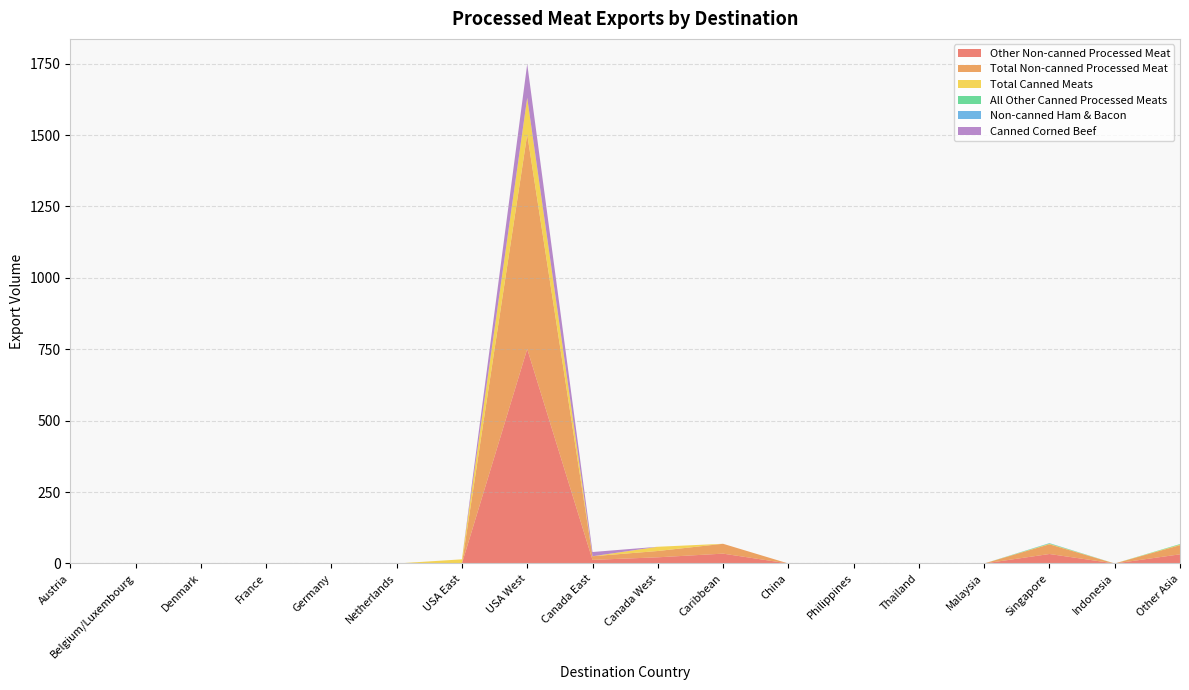

Reading left to right, list all the values displayed in this chart.

Other Non-canned Processed Meat: Austria=0.0	Belgium/Luxembourg=0.0	Denmark=0.0	France=0.0	Germany=0.0	Netherlands=0.0	USA East=0.0	USA West=751.0	Canada East=12.6	Canada West=21.6	Caribbean=34.5	China=0.0	Philippines=0.2	Thailand=0.1	Malaysia=0.0	Singapore=33.2	Indonesia=0.0	Other Asia=32.1
Total Non-canned Processed Meat: Austria=0.0	Belgium/Luxembourg=0.0	Denmark=0.0	France=0.0	Germany=0.0	Netherlands=0.0	USA East=0.0	USA West=751.0	Canada East=12.6	Canada West=22.1	Caribbean=34.5	China=0.0	Philippines=0.2	Thailand=0.1	Malaysia=0.0	Singapore=34.0	Indonesia=0.0	Other Asia=32.1
Total Canned Meats: Austria=0.0	Belgium/Luxembourg=0.0	Denmark=0.0	France=0.0	Germany=0.0	Netherlands=0.0	USA East=14.6	USA West=128.4	Canada East=0.0	Canada West=14.8	Caribbean=0.0	China=0.0	Philippines=0.0	Thailand=0.0	Malaysia=0.0	Singapore=1.7	Indonesia=0.0	Other Asia=1.9
All Other Canned Processed Meats: Austria=0.0	Belgium/Luxembourg=0.0	Denmark=0.0	France=0.0	Germany=0.0	Netherlands=0.0	USA East=0.0	USA West=0.0	Canada East=0.0	Canada West=0.0	Caribbean=0.0	China=0.0	Philippines=0.0	Thailand=0.0	Malaysia=0.0	Singapore=1.7	Indonesia=0.0	Other Asia=1.9
Non-canned Ham & Bacon: Austria=0.0	Belgium/Luxembourg=0.0	Denmark=0.0	France=0.0	Germany=0.0	Netherlands=0.0	USA East=0.0	USA West=0.0	Canada East=0.0	Canada West=0.0	Caribbean=0.0	China=0.0	Philippines=0.0	Thailand=0.0	Malaysia=0.0	Singapore=0.8	Indonesia=0.0	Other Asia=0.0
Canned Corned Beef: Austria=0.0	Belgium/Luxembourg=0.0	Denmark=0.0	France=0.0	Germany=0.0	Netherlands=0.0	USA East=0.0	USA West=118.8	Canada East=14.8	Canada West=0.0	Caribbean=0.0	China=0.0	Philippines=0.0	Thailand=0.0	Malaysia=0.0	Singapore=0.0	Indonesia=0.0	Other Asia=0.0